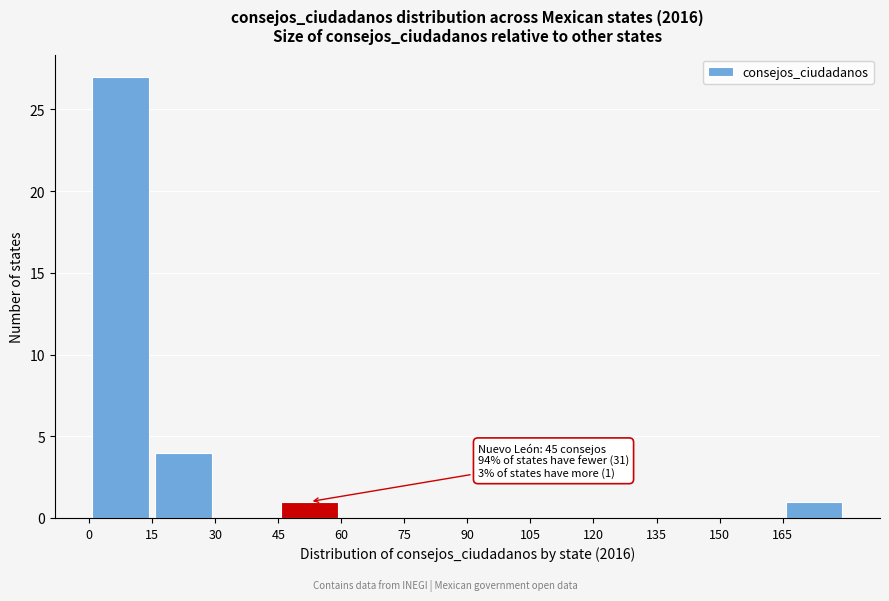

Over which range of the x-axis is the bar tallest?

0 to 15